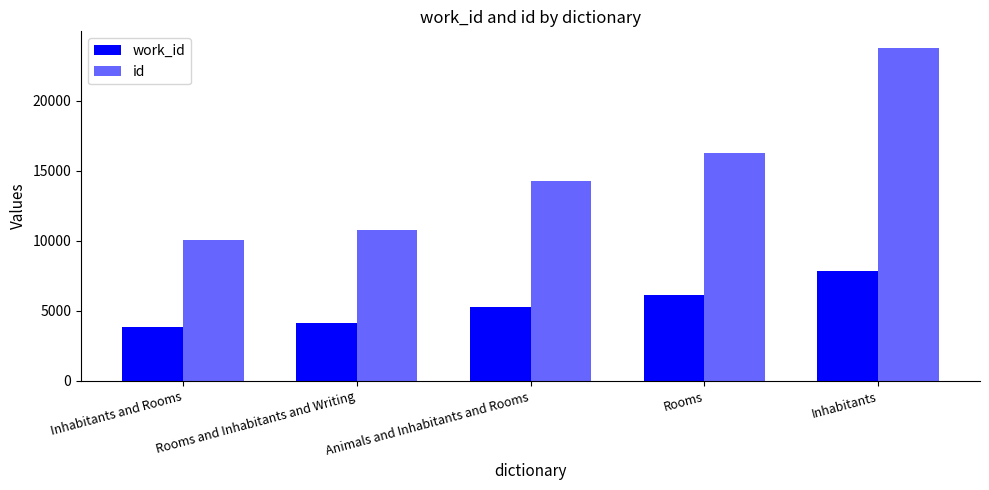

True or false: id has a value of 4656 at Rooms.

False